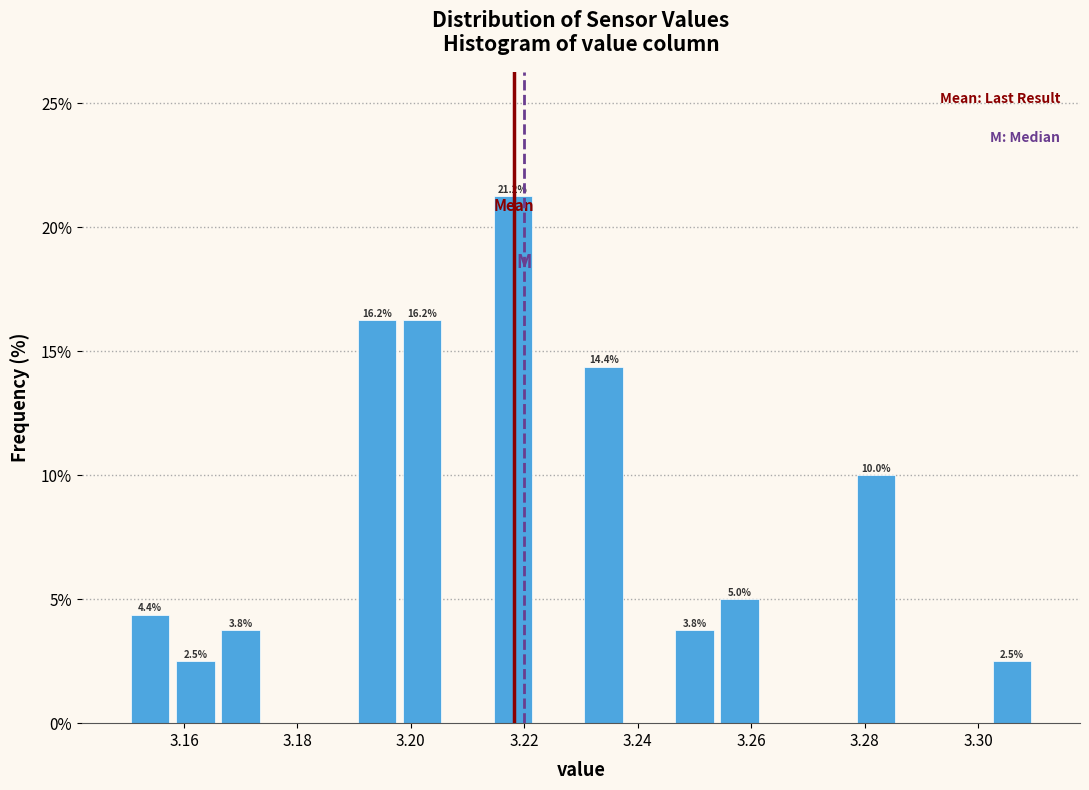

Which range on the x-axis has the tallest bar?

3.214 to 3.222